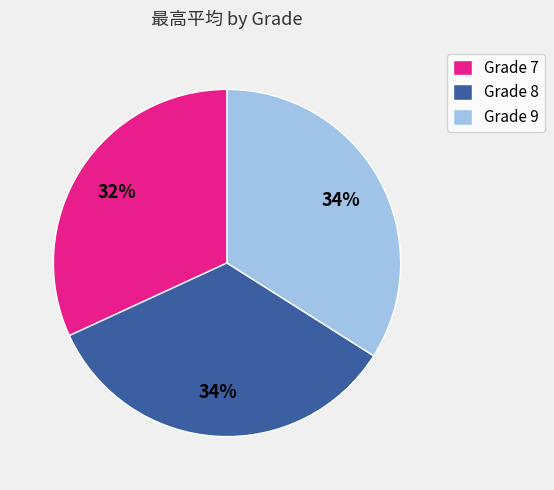

Does any single category account for the majority?

No